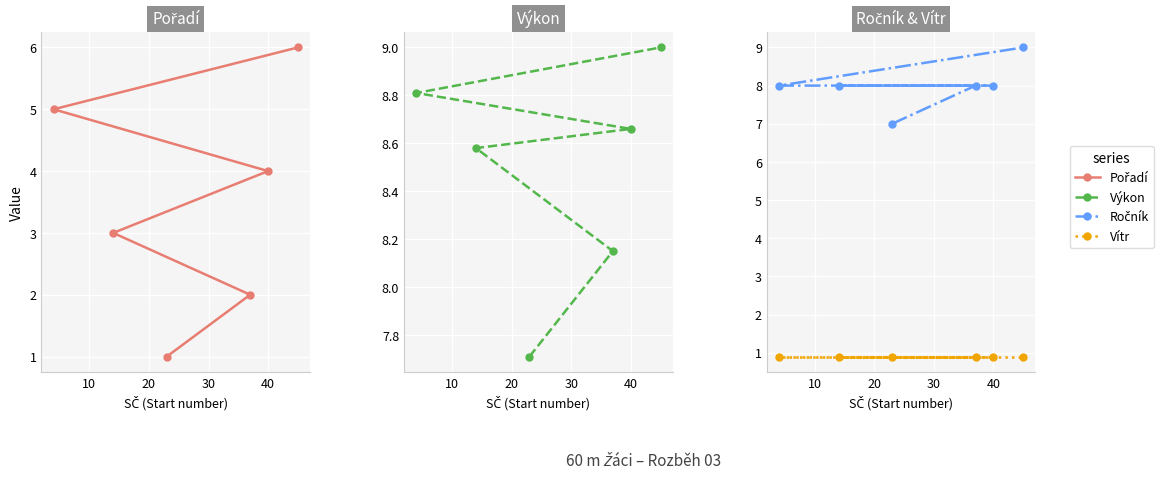

What are all the series names shown in the legend?

Pořadí, Výkon, Ročník, Vítr